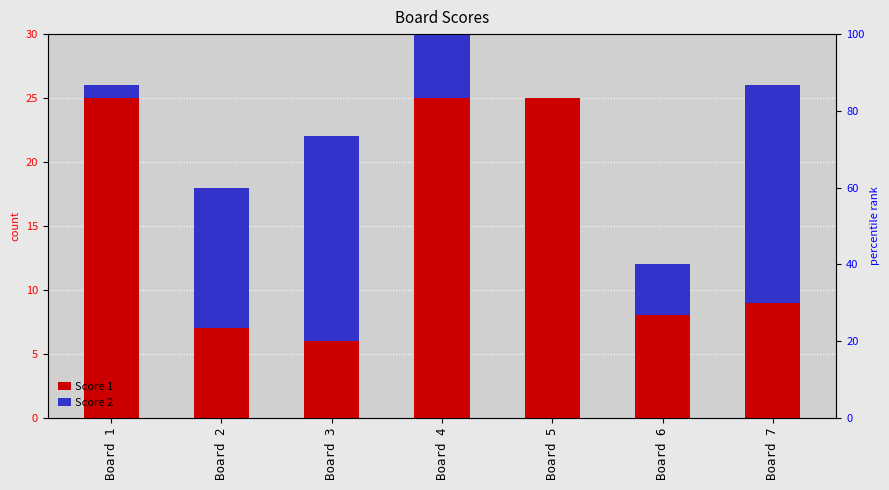

What is the average value of the Score 2 series?

8